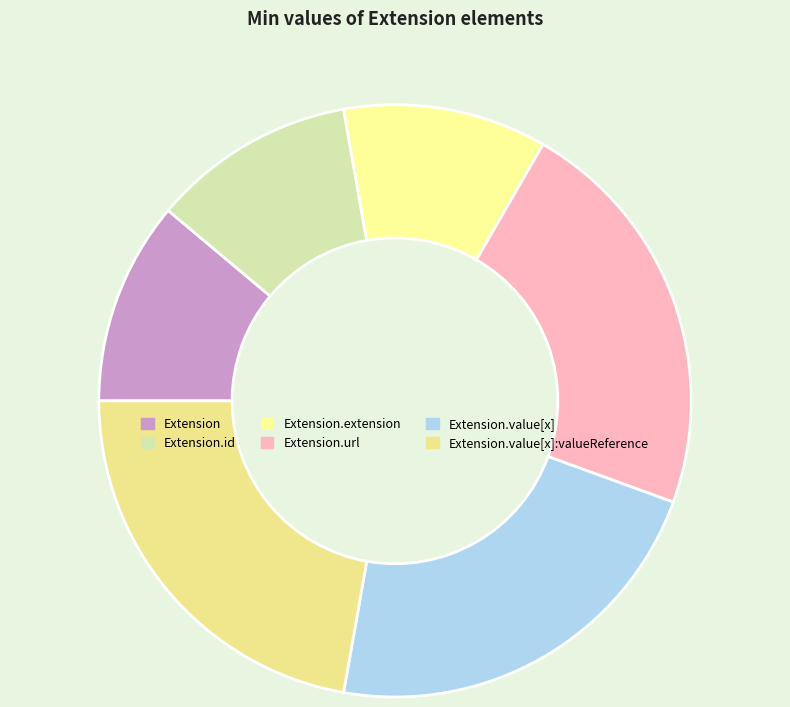

How many slices are in this pie chart?

6